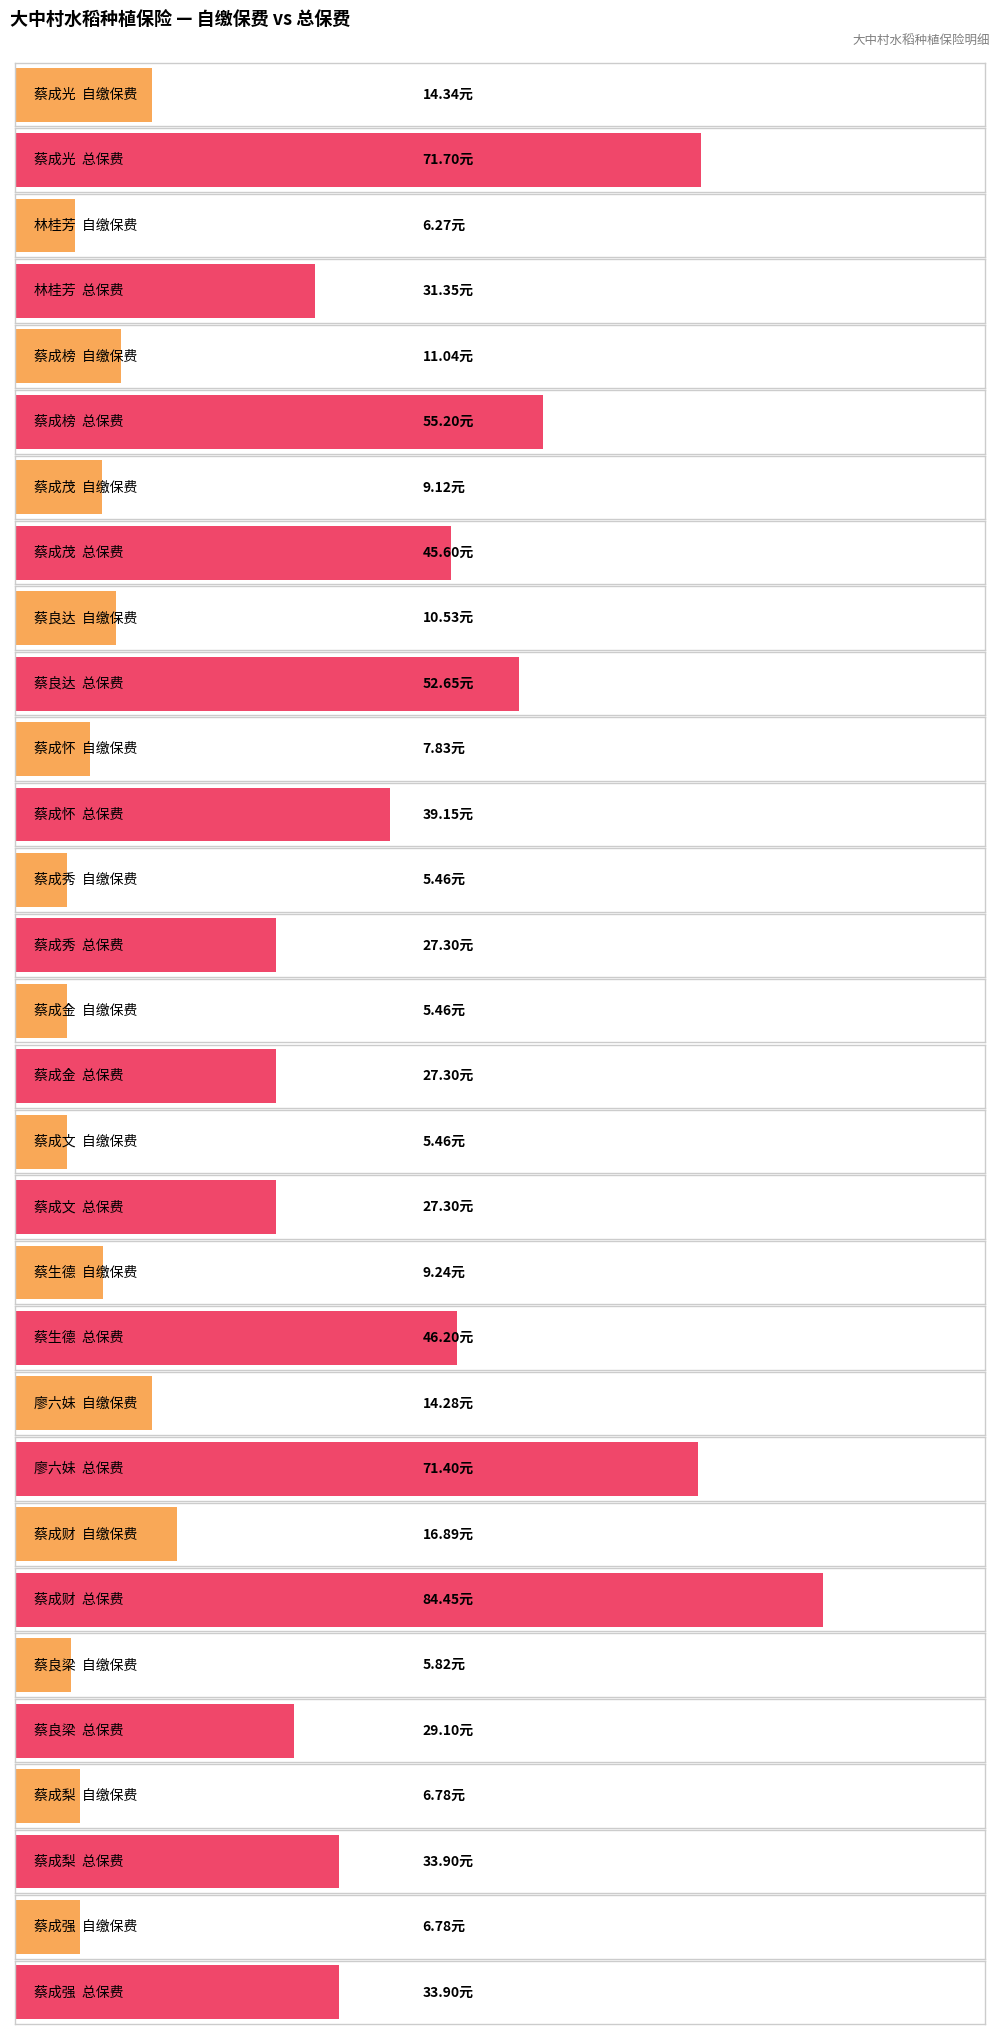

What position from the right is 蔡成茂?

12